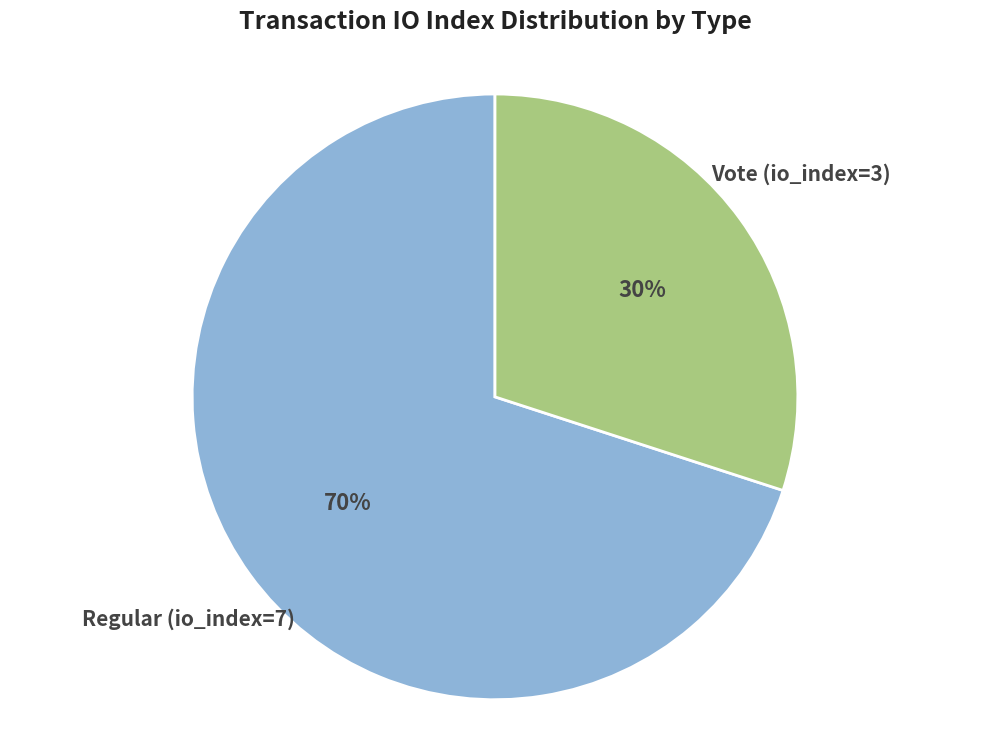

What is the largest slice in the pie chart?

Regular (io_index=7)